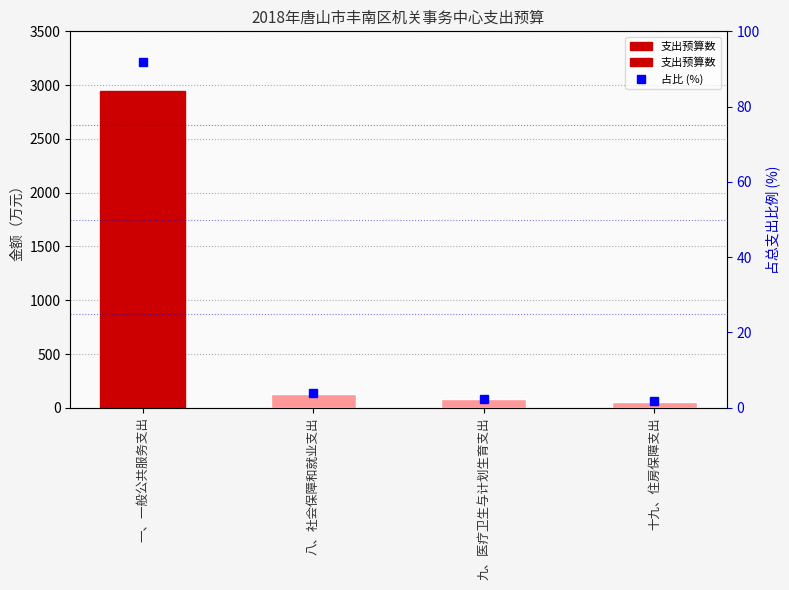

Does the chart contain stacked bars?

No